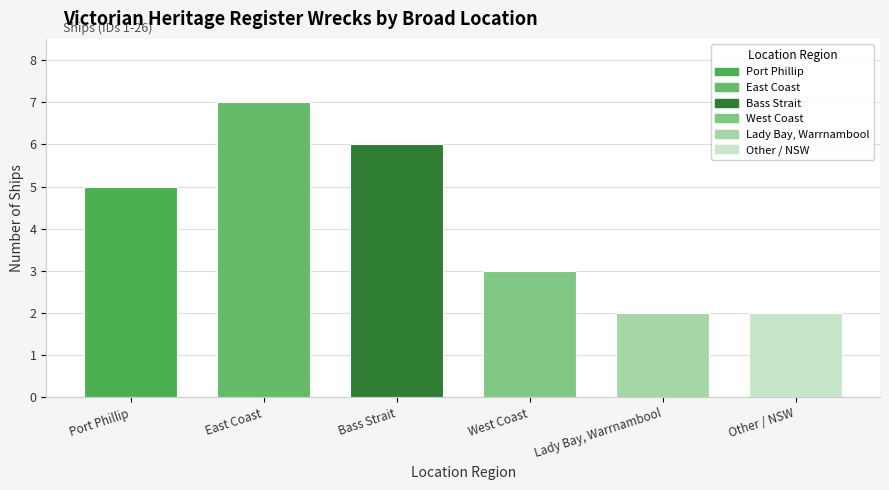

What is the value of the 5th bar from the left?

2